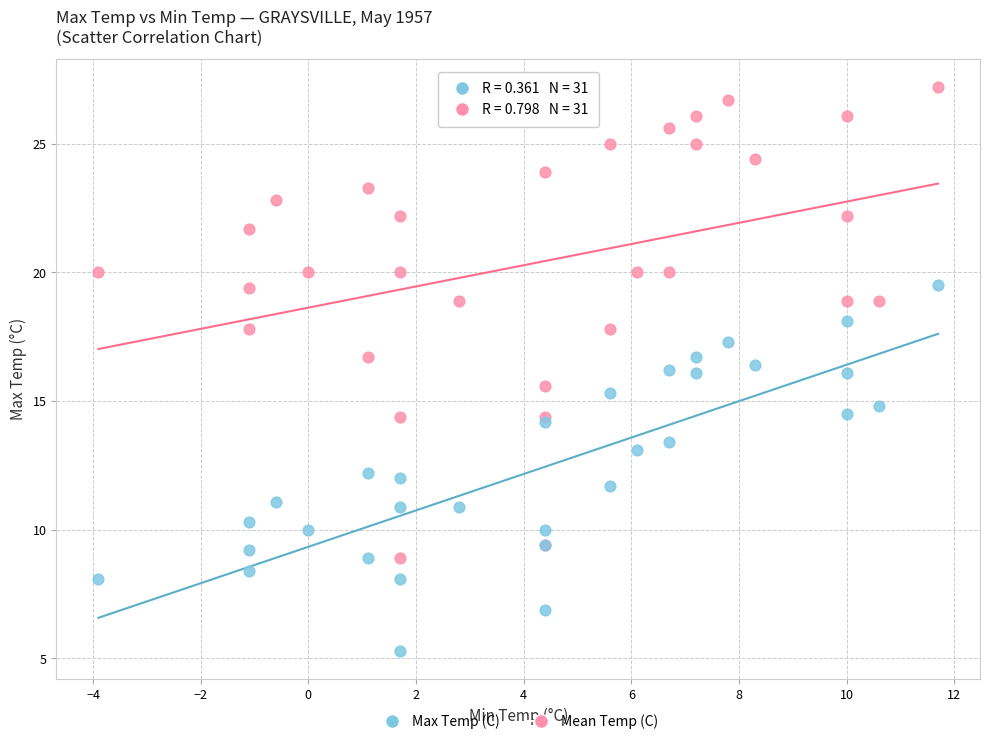

Which series reaches the minimum Y coordinate?

Mean Temp (C)